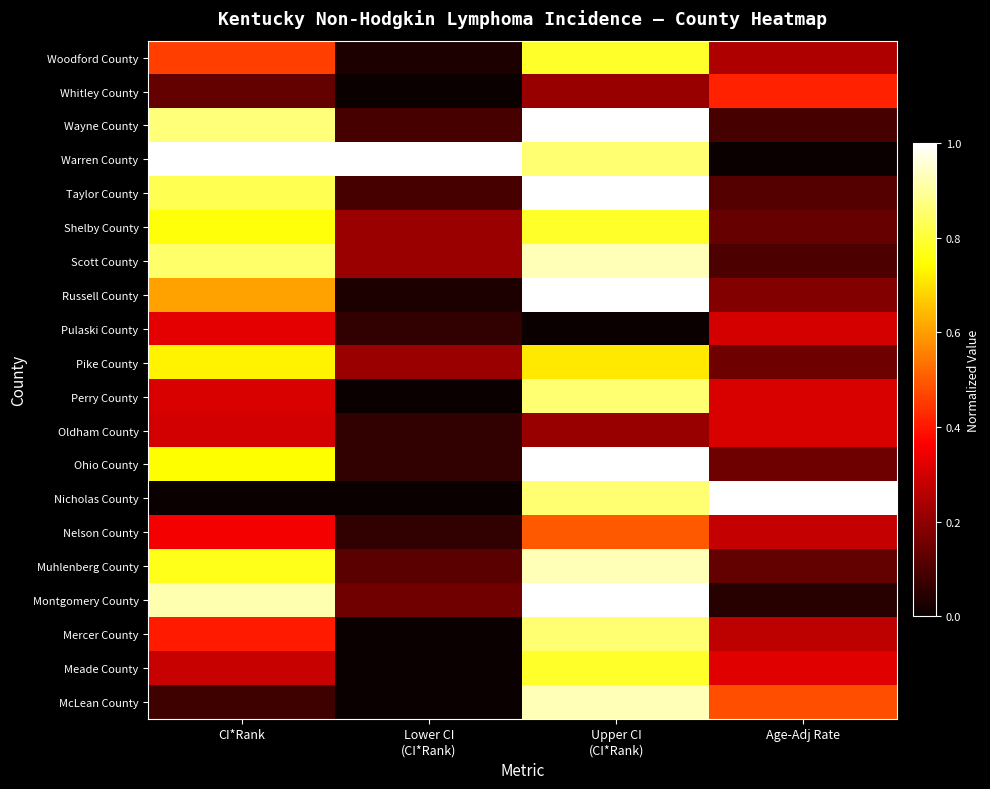

Reading right to left, what are all the values shown in this chart?

Woodford County: Age-Adj Rate=0.2	Upper CI
(CI*Rank)=0.8	Lower CI
(CI*Rank)=0.0	CI*Rank=0.5
Whitley County: Age-Adj Rate=0.4	Upper CI
(CI*Rank)=0.2	Lower CI
(CI*Rank)=0.0	CI*Rank=0.1
Wayne County: Age-Adj Rate=0.1	Upper CI
(CI*Rank)=1.0	Lower CI
(CI*Rank)=0.1	CI*Rank=0.9
Warren County: Age-Adj Rate=0.0	Upper CI
(CI*Rank)=0.9	Lower CI
(CI*Rank)=1.0	CI*Rank=1.0
Taylor County: Age-Adj Rate=0.1	Upper CI
(CI*Rank)=1.0	Lower CI
(CI*Rank)=0.1	CI*Rank=0.8
Shelby County: Age-Adj Rate=0.1	Upper CI
(CI*Rank)=0.8	Lower CI
(CI*Rank)=0.2	CI*Rank=0.8
Scott County: Age-Adj Rate=0.1	Upper CI
(CI*Rank)=0.9	Lower CI
(CI*Rank)=0.2	CI*Rank=0.9
Russell County: Age-Adj Rate=0.2	Upper CI
(CI*Rank)=1.0	Lower CI
(CI*Rank)=0.0	CI*Rank=0.6
Pulaski County: Age-Adj Rate=0.3	Upper CI
(CI*Rank)=0.0	Lower CI
(CI*Rank)=0.1	CI*Rank=0.3
Pike County: Age-Adj Rate=0.1	Upper CI
(CI*Rank)=0.7	Lower CI
(CI*Rank)=0.2	CI*Rank=0.7
Perry County: Age-Adj Rate=0.3	Upper CI
(CI*Rank)=0.9	Lower CI
(CI*Rank)=0.0	CI*Rank=0.3
Oldham County: Age-Adj Rate=0.3	Upper CI
(CI*Rank)=0.2	Lower CI
(CI*Rank)=0.1	CI*Rank=0.3
Ohio County: Age-Adj Rate=0.1	Upper CI
(CI*Rank)=1.0	Lower CI
(CI*Rank)=0.1	CI*Rank=0.7
Nicholas County: Age-Adj Rate=1.0	Upper CI
(CI*Rank)=0.9	Lower CI
(CI*Rank)=0.0	CI*Rank=0.0
Nelson County: Age-Adj Rate=0.3	Upper CI
(CI*Rank)=0.5	Lower CI
(CI*Rank)=0.1	CI*Rank=0.4
Muhlenberg County: Age-Adj Rate=0.1	Upper CI
(CI*Rank)=0.9	Lower CI
(CI*Rank)=0.1	CI*Rank=0.8
Montgomery County: Age-Adj Rate=0.0	Upper CI
(CI*Rank)=1.0	Lower CI
(CI*Rank)=0.2	CI*Rank=0.9
Mercer County: Age-Adj Rate=0.3	Upper CI
(CI*Rank)=0.9	Lower CI
(CI*Rank)=0.0	CI*Rank=0.4
Meade County: Age-Adj Rate=0.3	Upper CI
(CI*Rank)=0.8	Lower CI
(CI*Rank)=0.0	CI*Rank=0.3
McLean County: Age-Adj Rate=0.5	Upper CI
(CI*Rank)=0.9	Lower CI
(CI*Rank)=0.0	CI*Rank=0.1